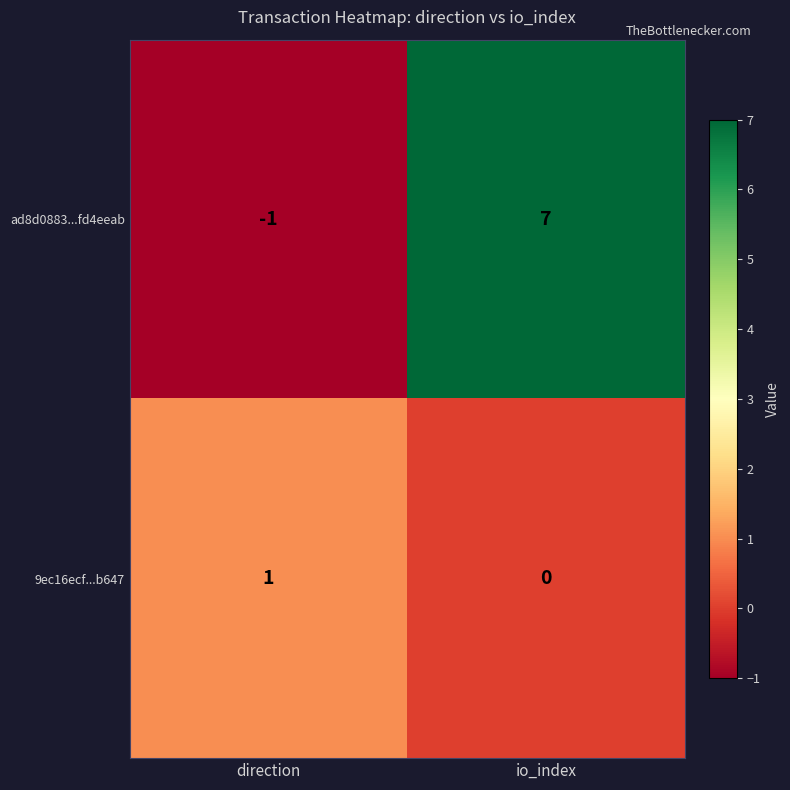

What is the difference between the maximum and minimum values in the ad8d0883...fd4eeab series?

8